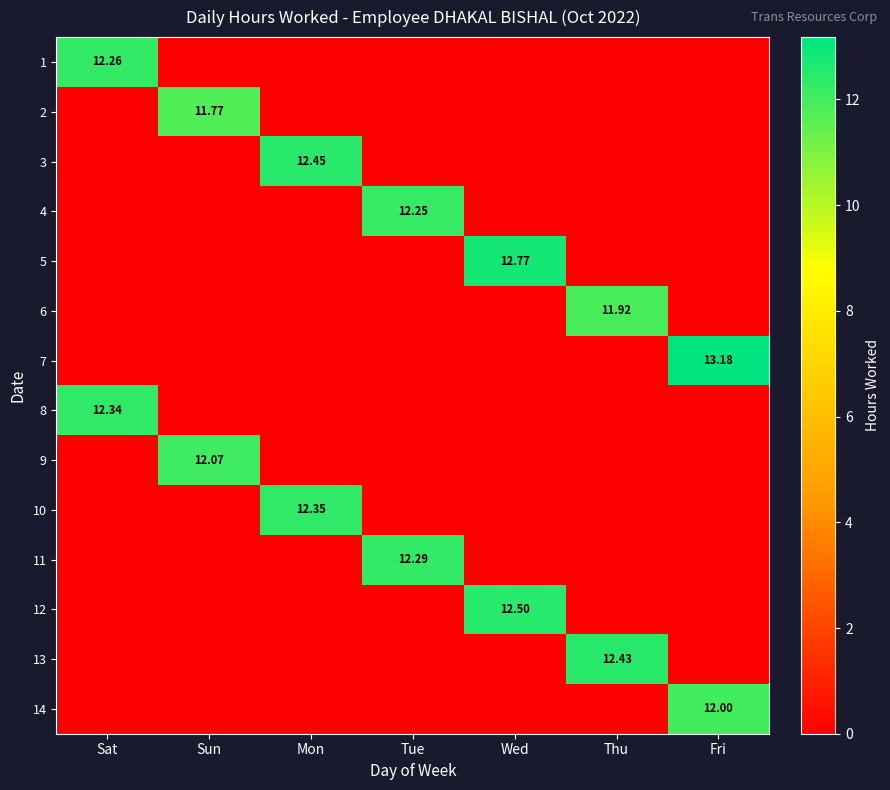

True or false: 14 has a value of -4.0 at Sat.

False